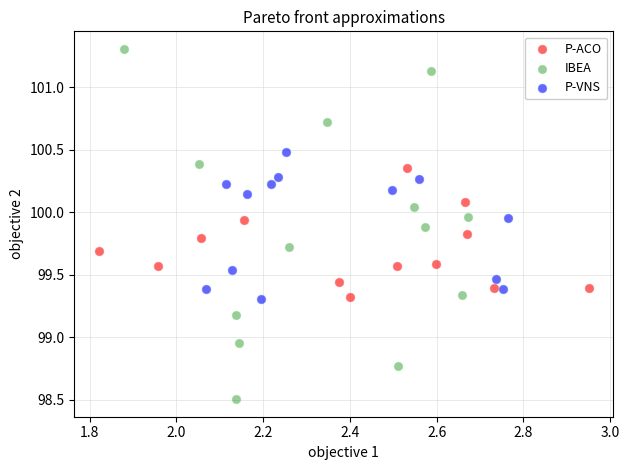

Which series has the widest spread of Y values?

IBEA